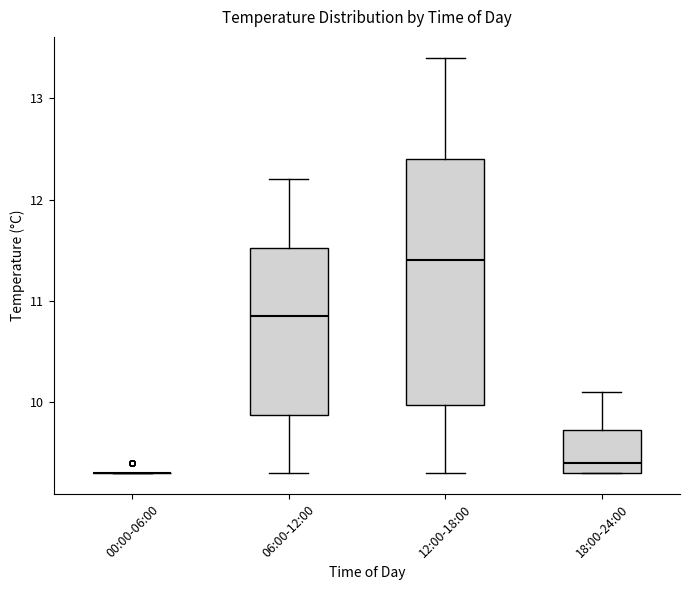

Reading left to right, transcribe this box plot: for each box, give where its median line is, the range the box spans, and where its two whiskers end, as read against the y-axis. The values are not printed on the chart, so give them approximately, as read against the axis.

00:00-06:00: box collapsed to a line at 9.3, whiskers 9.3 to 9.3
06:00-12:00: median 10.9, box 9.9 to 11.5, whiskers 9.3 to 12.2
12:00-18:00: median 11.4, box 10.0 to 12.4, whiskers 9.3 to 13.4
18:00-24:00: median 9.4, box 9.3 to 9.7, whiskers 9.3 to 10.1